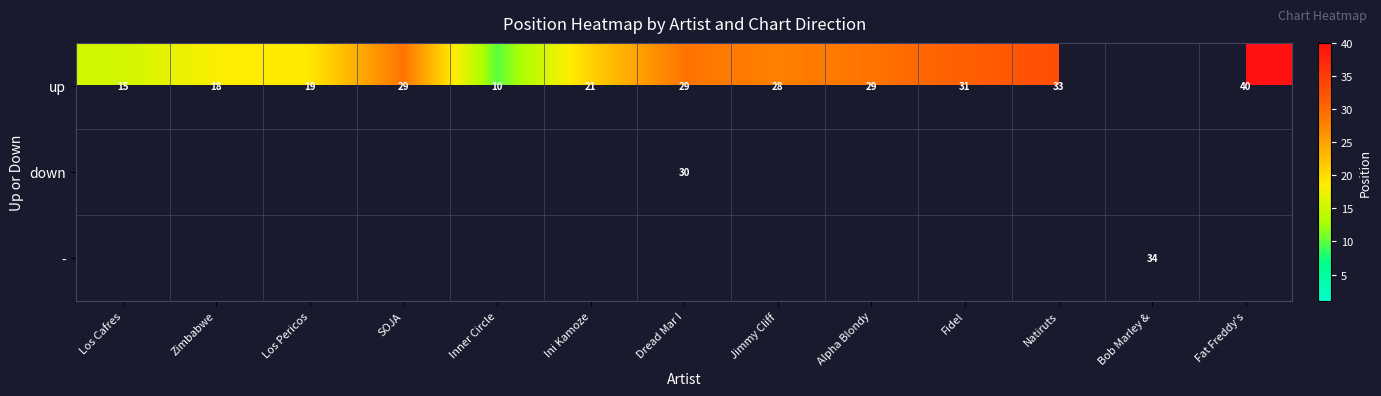

True or false: up has a value of 31.0 at Fidel.

True